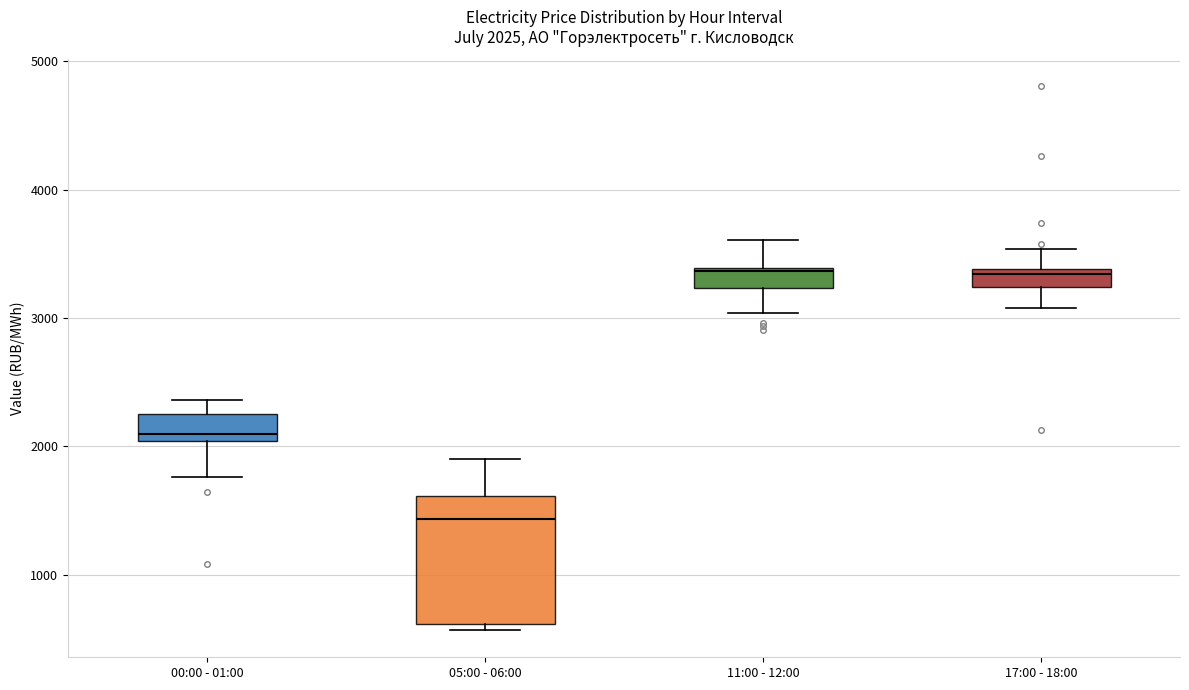

Which box is the tallest, from its lower edge to its upper edge?

05:00 - 06:00